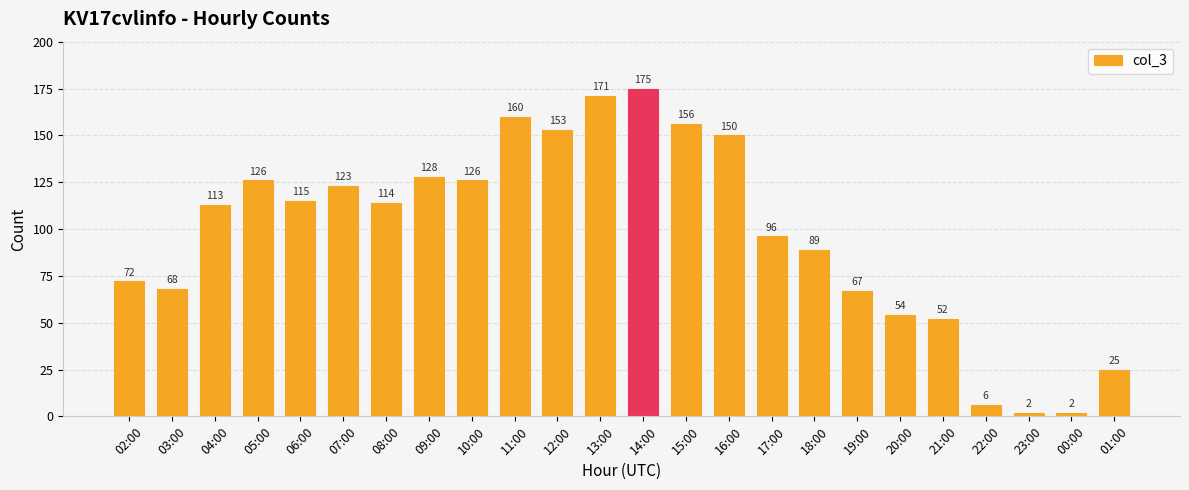

How many data points are less than 114?

12